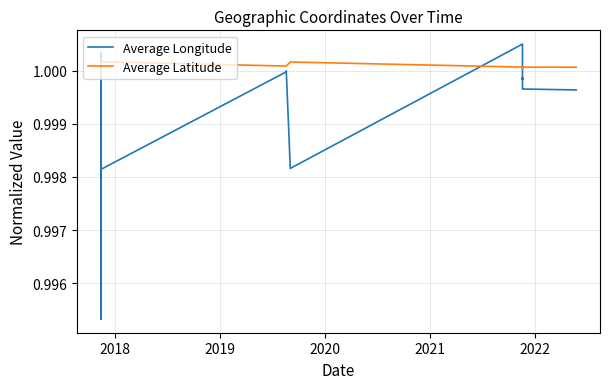

At how many categories does at least one series exceed 1?

38